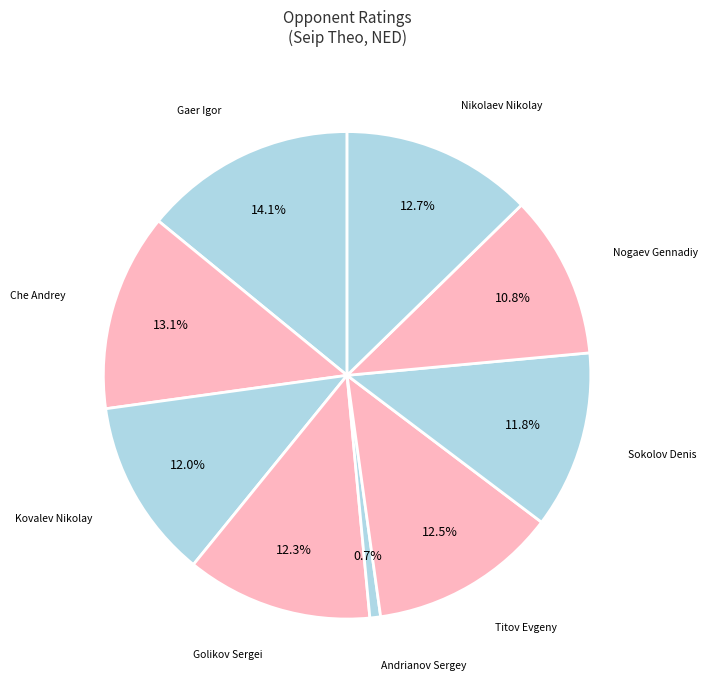

What is the smallest slice in the pie chart?

Andrianov Sergey